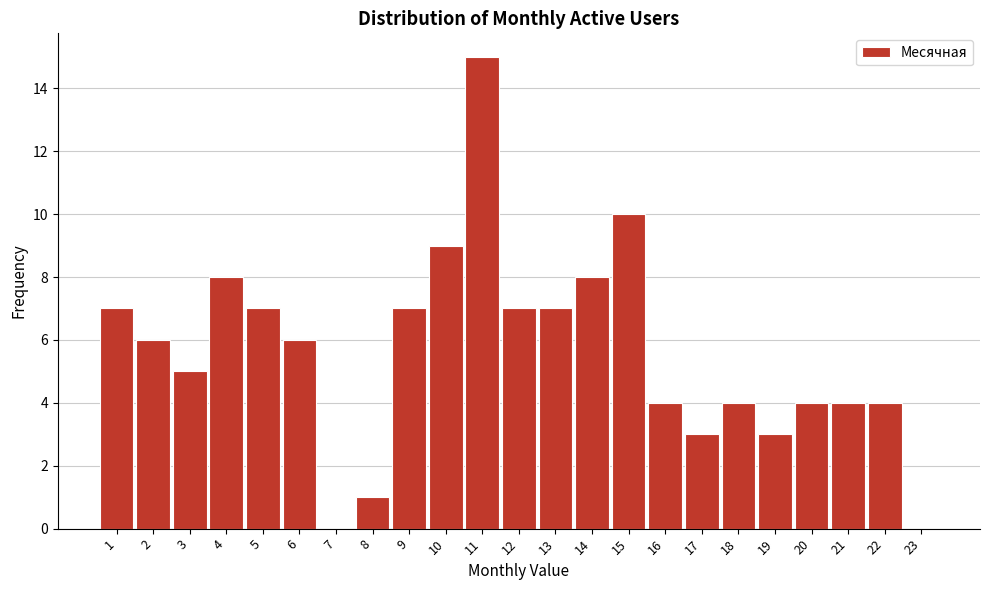

How tall is the bar that spans 8.5 to 9.5 on the x-axis? The values are not printed on the chart, so give them approximately, as read against the axis.

7